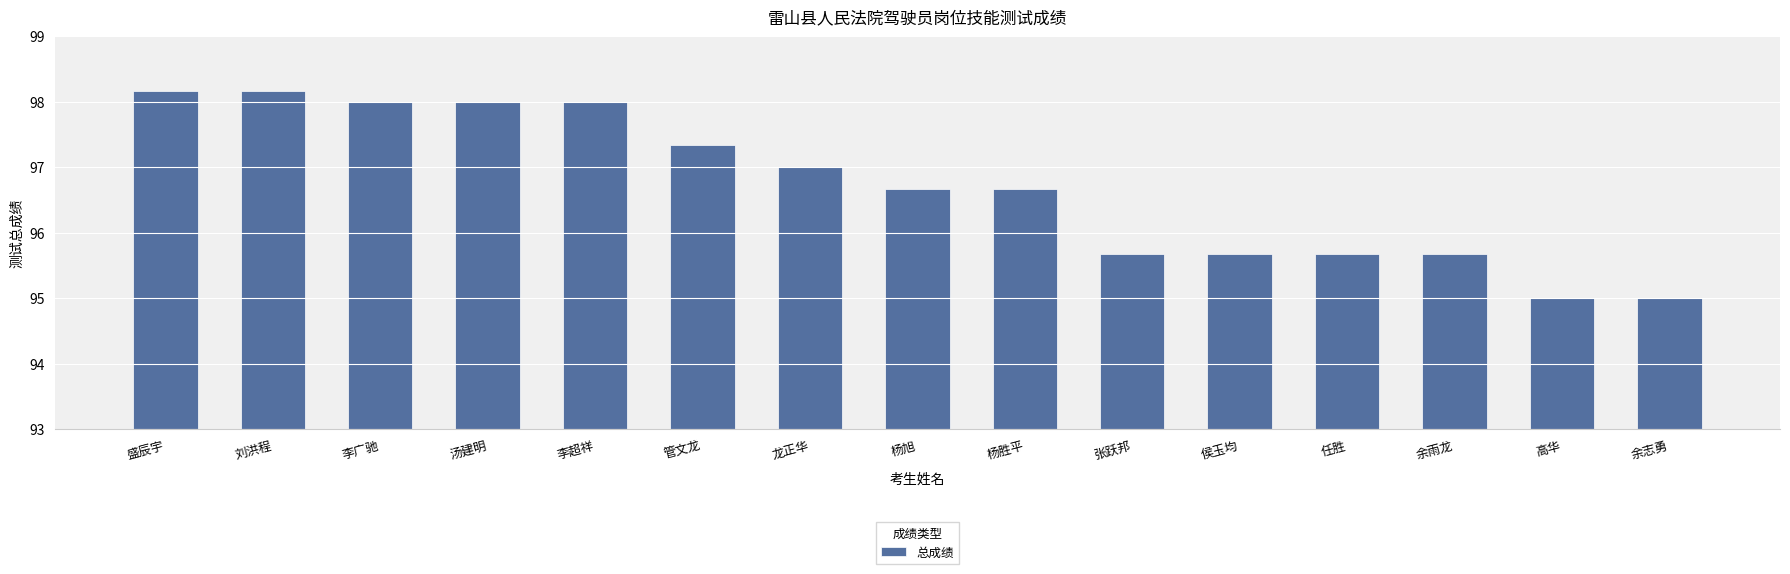

What is the smallest value displayed?

95.0